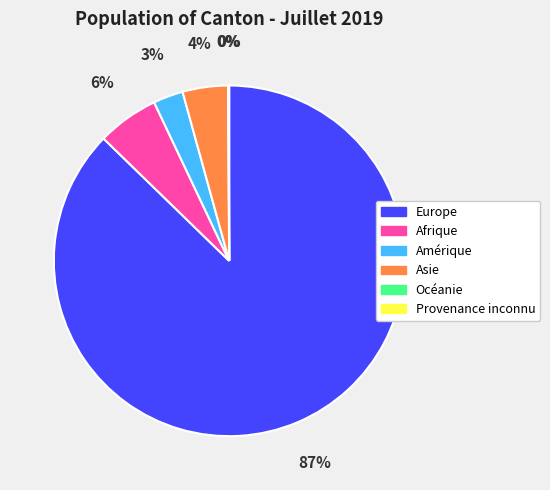

Between Europe and Afrique, which is larger?

Europe